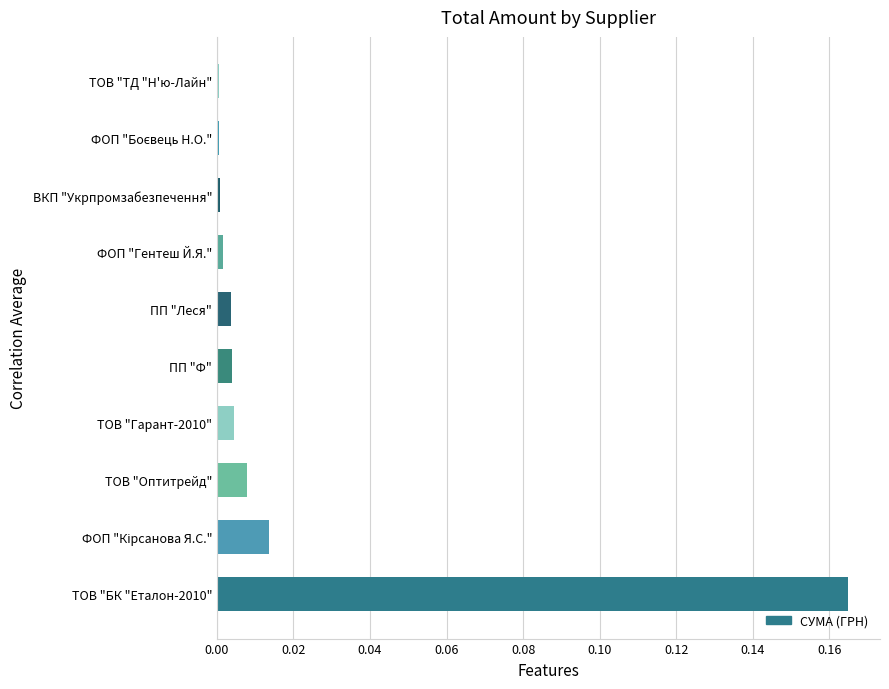

The value at ВКП "Укрпромзабезпечення" is 0.0. True or false?

True